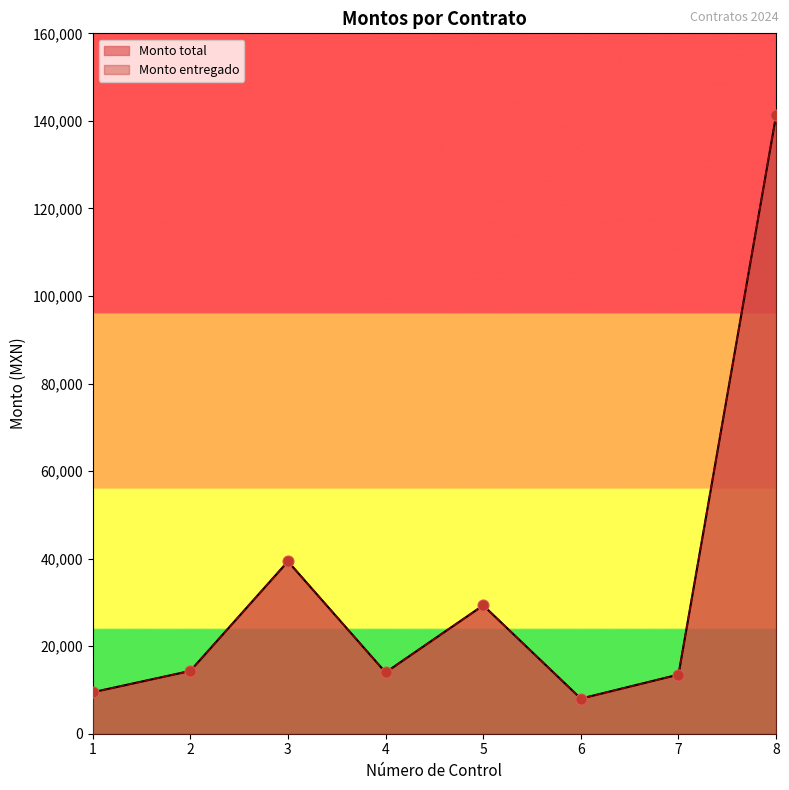

Which series has the largest Y range (max minus min)?

Monto total